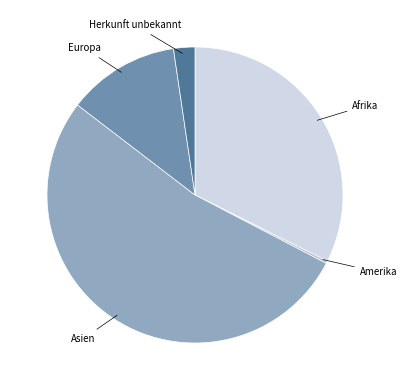

Which category has the biggest portion of the pie?

Asien